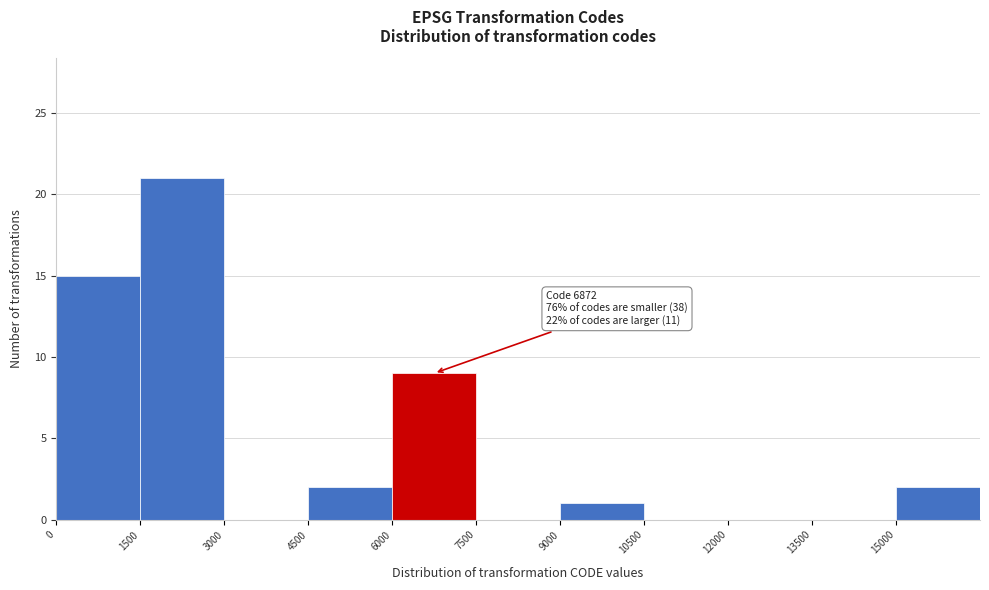

Which range on the x-axis has the tallest bar?

1500 to 3000